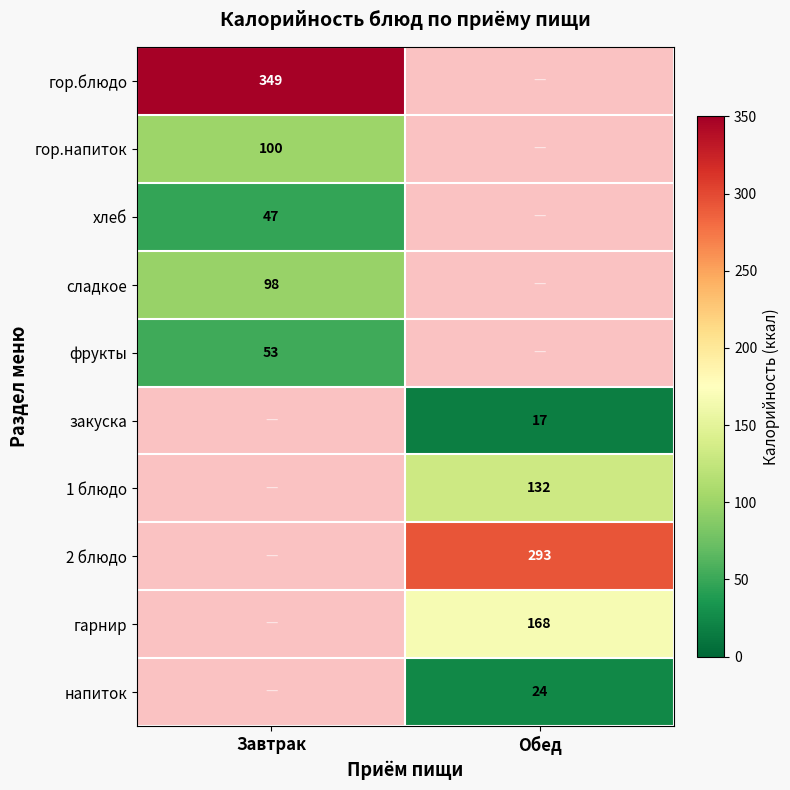

Is it true that сладкое equals 28.7 at Завтрак?

False